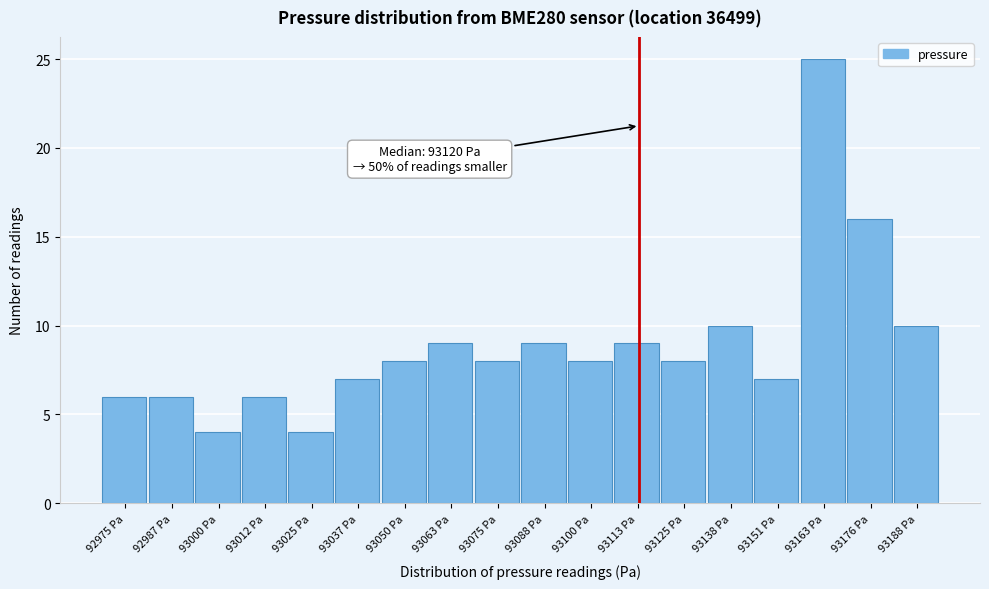

Reading left to right, list all the values displayed in this chart.

6	6	4	6	4	7	8	9	8	9	8	9	8	10	7	25	16	10